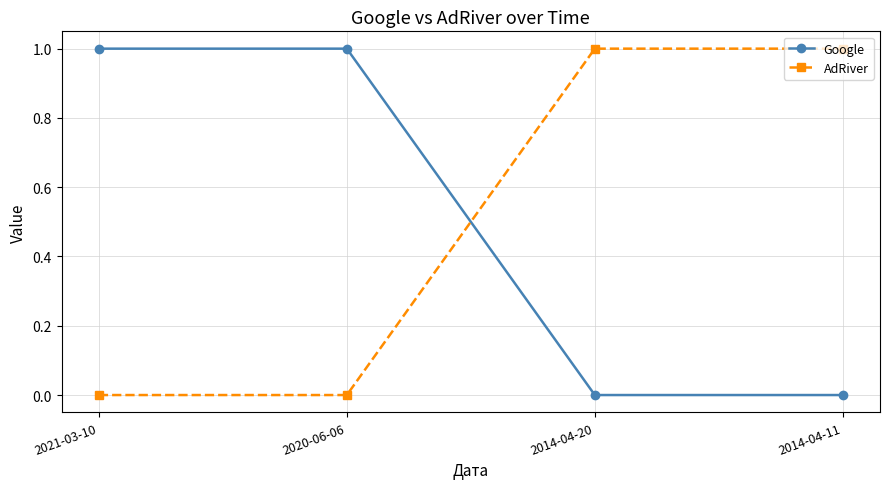

The value of Google at 2021-03-10 is 2. True or false?

False